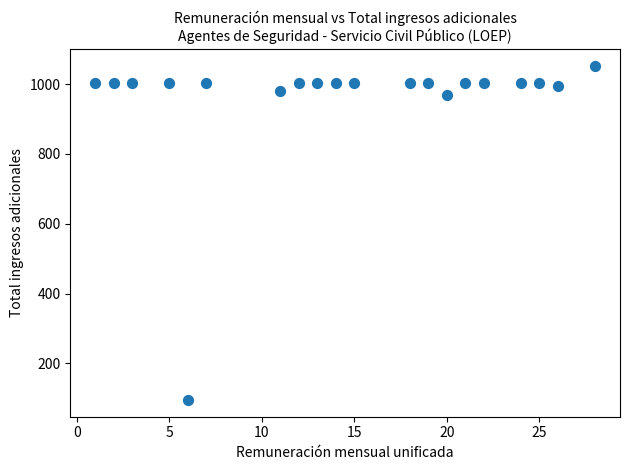

What is the range of Y values (max minus min)?

957.5